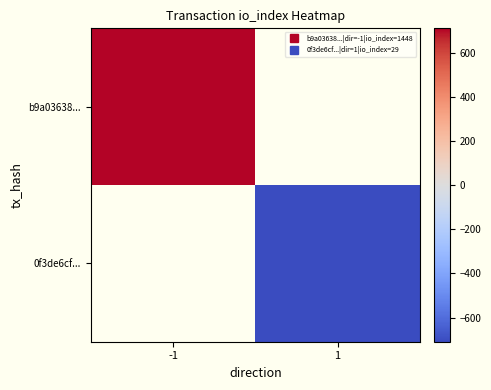

How many categories are shown in the chart?

2